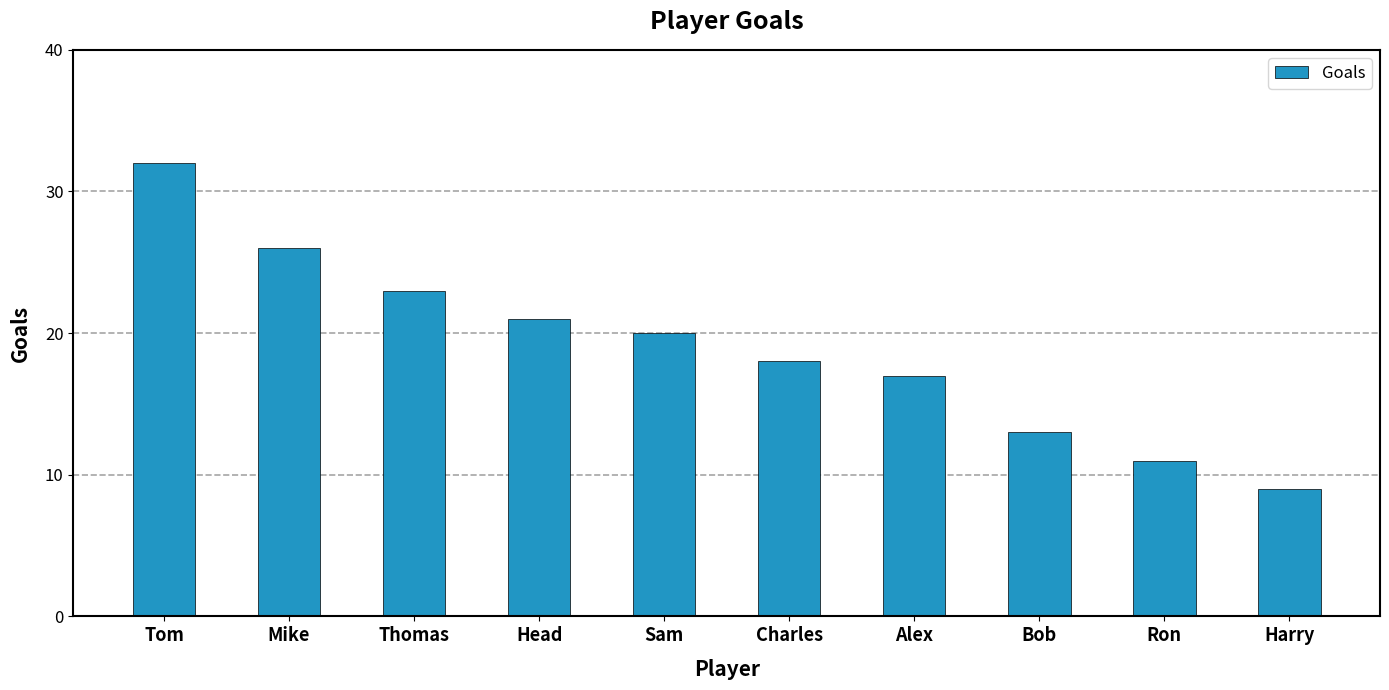

List the labels in order of value, largest first.

Tom, Mike, Thomas, Head, Sam, Charles, Alex, Bob, Ron, Harry